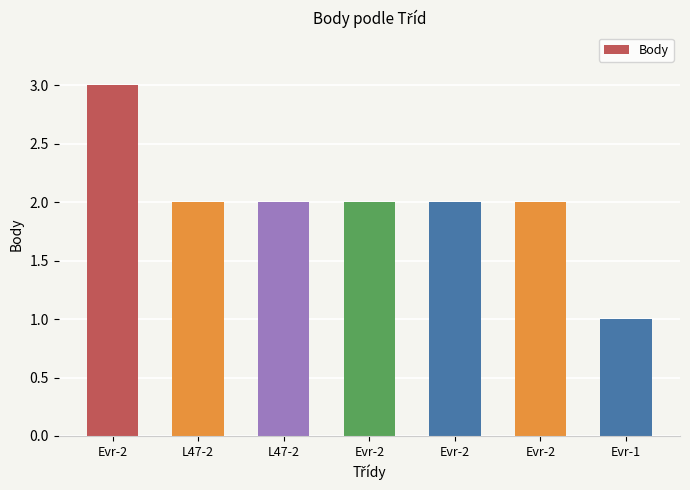

What is the maximum value shown in the chart?

3